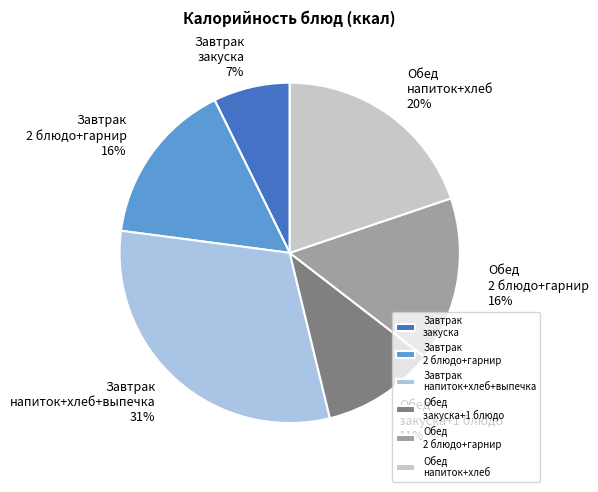

What is the smallest slice in the pie chart?

Завтрак закуска